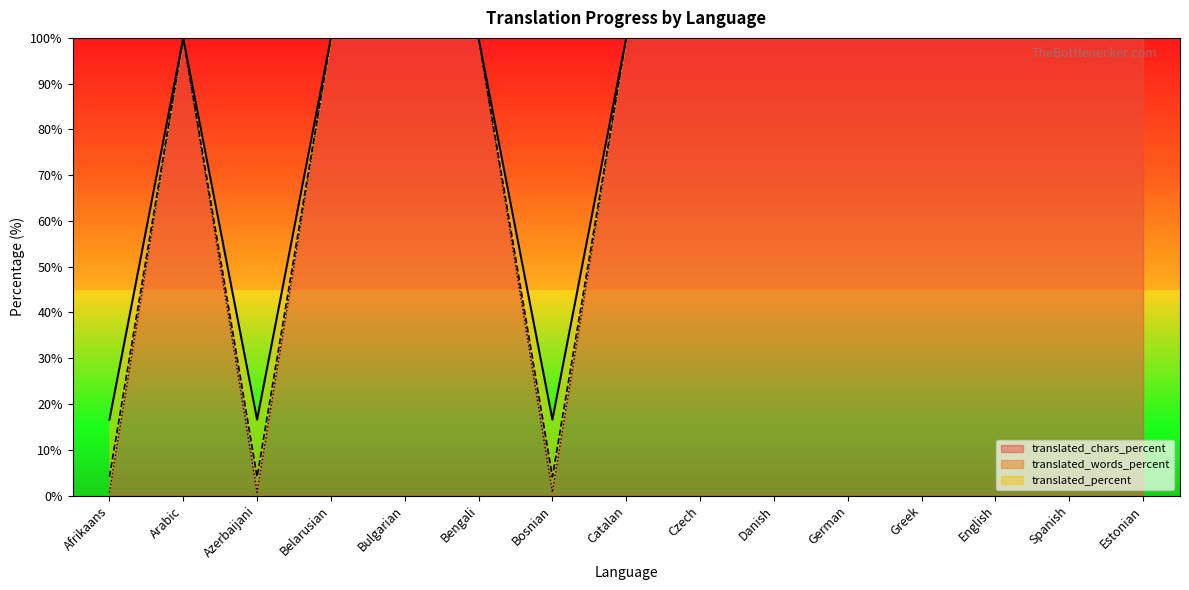

What is the label of the 13th point from the right?

Azerbaijani